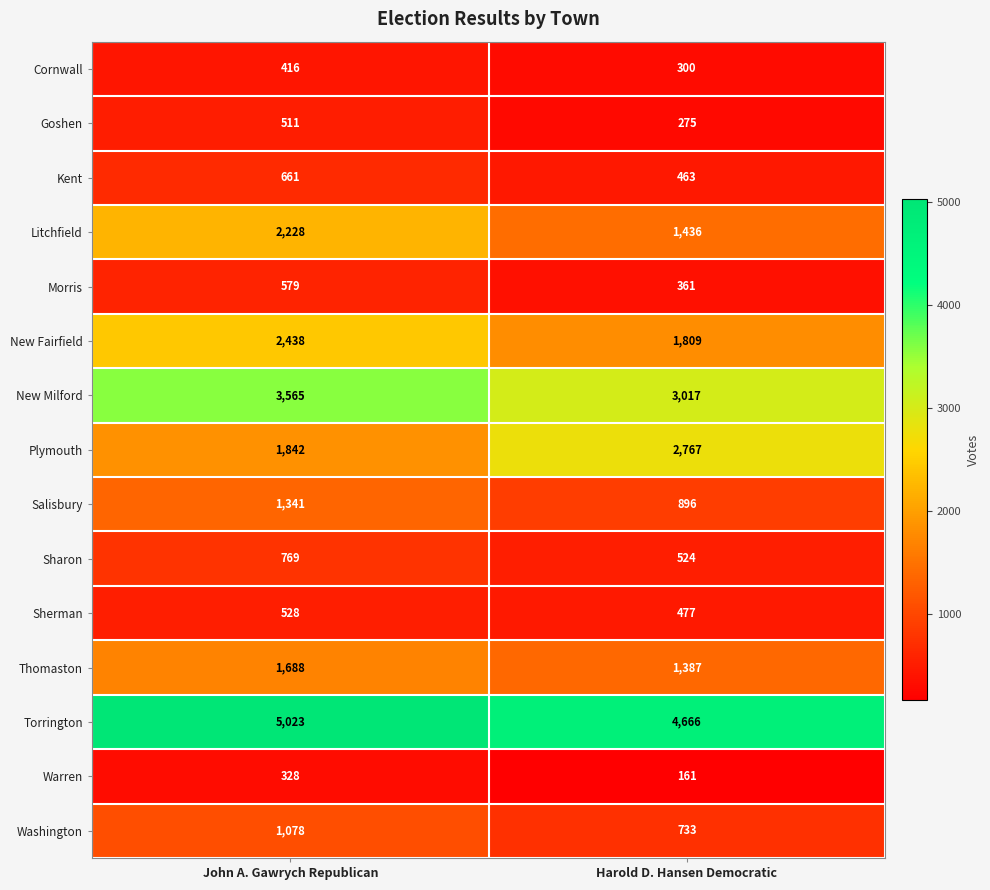

What is the sum of the New Fairfield values at John A. Gawrych Republican and Harold D. Hansen Democratic?

4247